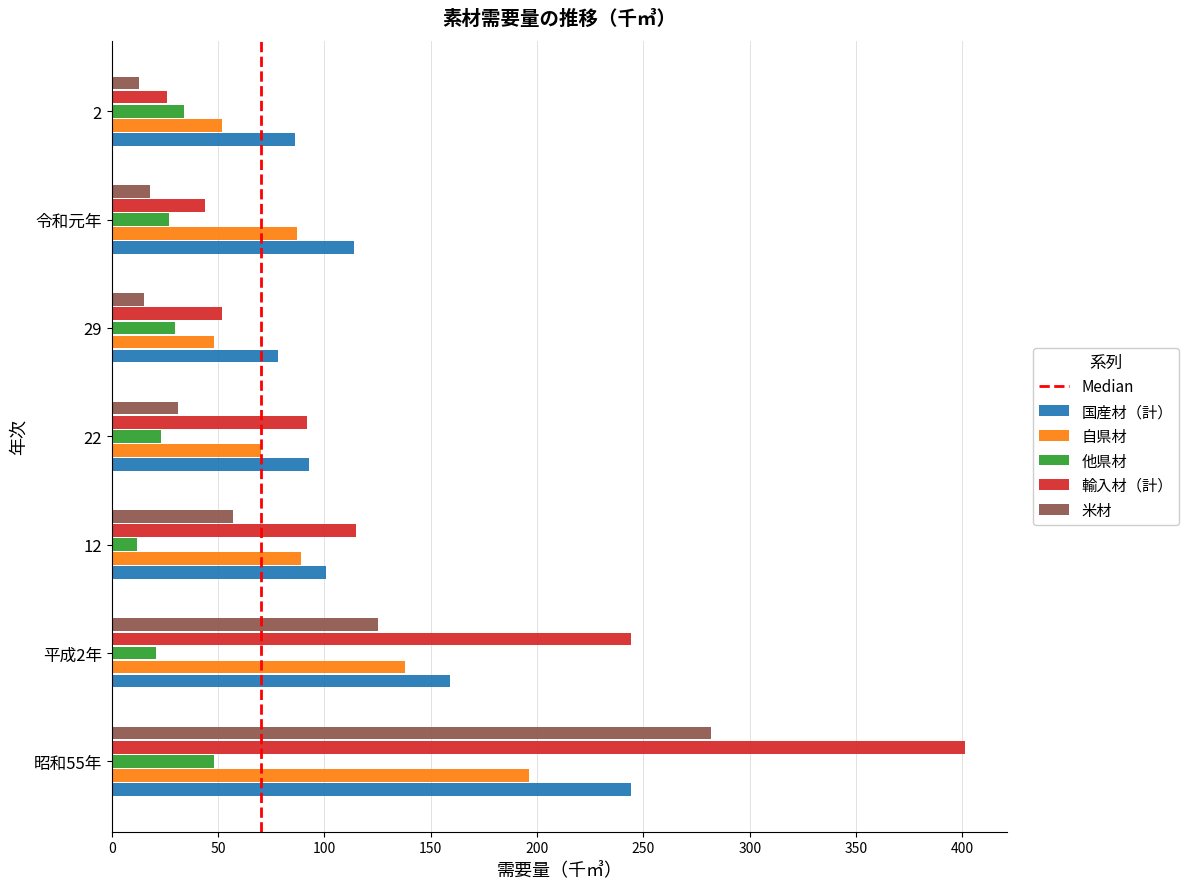

What is the highest value of the 国産材（計） series?

244